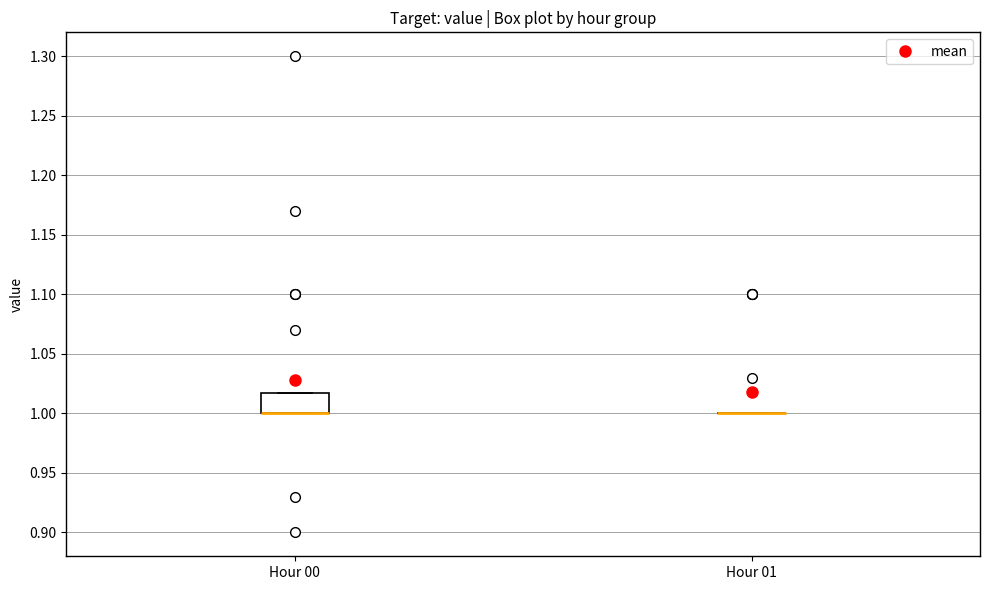

Reading left to right, transcribe this box plot: for each box, give where its median line is, the range the box spans, and where its two whiskers end, as read against the y-axis. The values are not printed on the chart, so give them approximately, as read against the axis.

Hour 00: median 1.00 (drawn on the box's lower edge), box 1.00 to 1.02, whiskers 1.00 to 1.02
Hour 01: box collapsed to a line at 1.00, whiskers 1.00 to 1.00